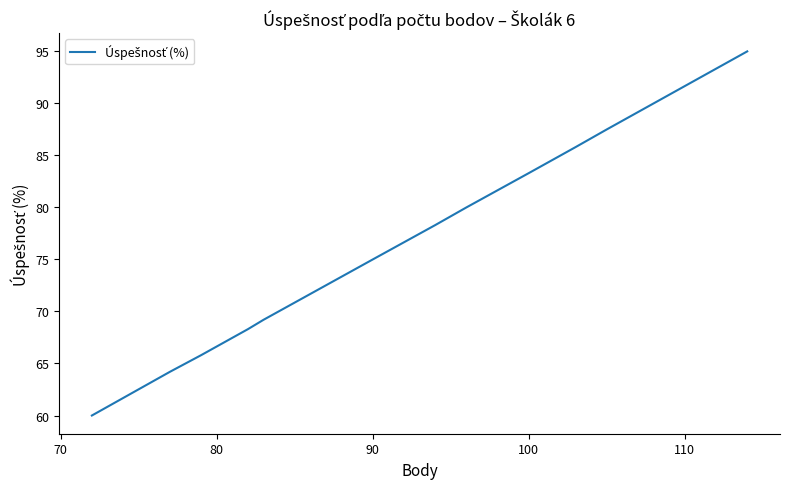

The value at 8 is 114.0. True or false?

False